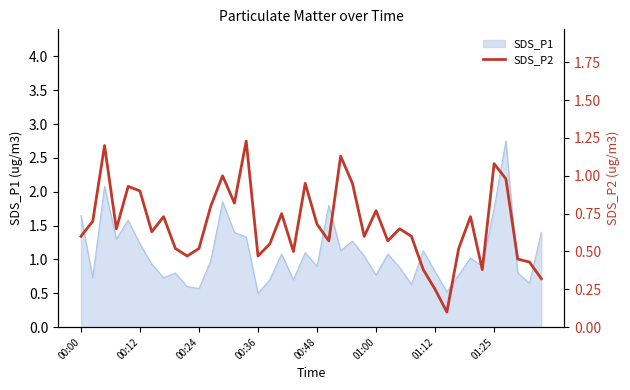

What is the minimum value for SDS_P1?

0.5